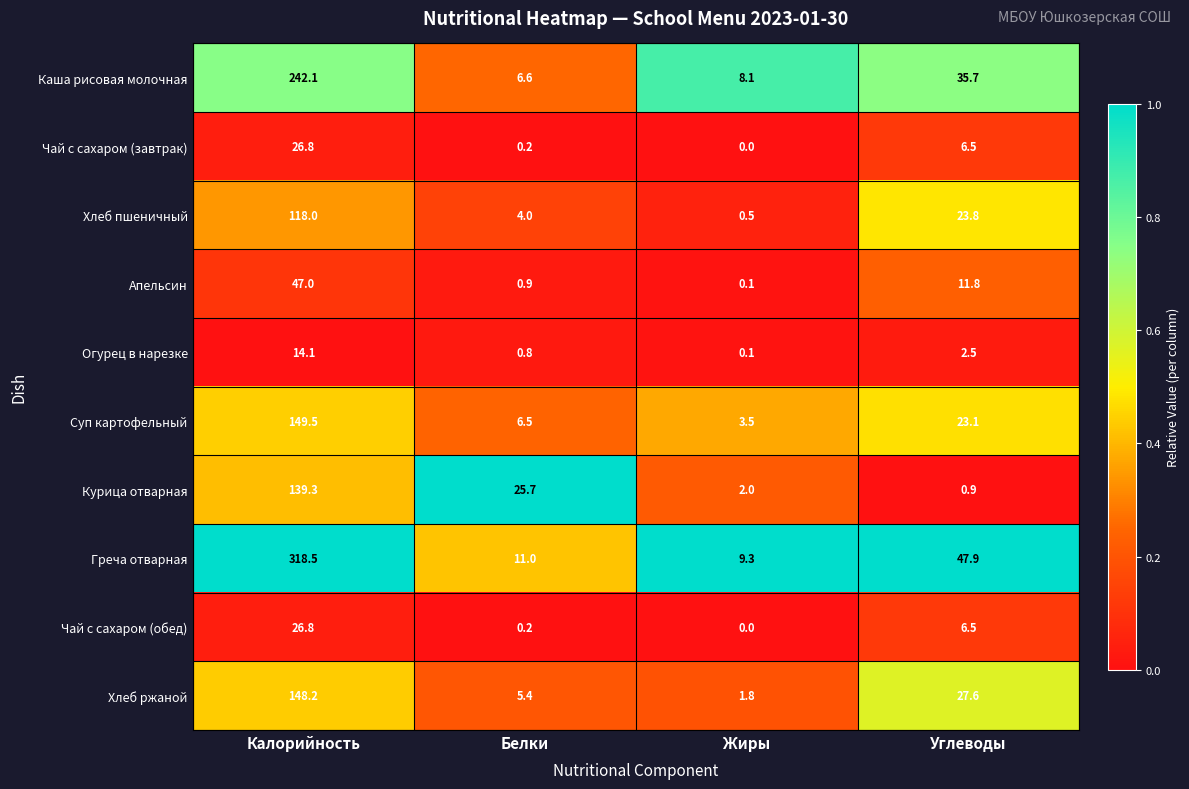

At how many categories does at least one series exceed 0?

4